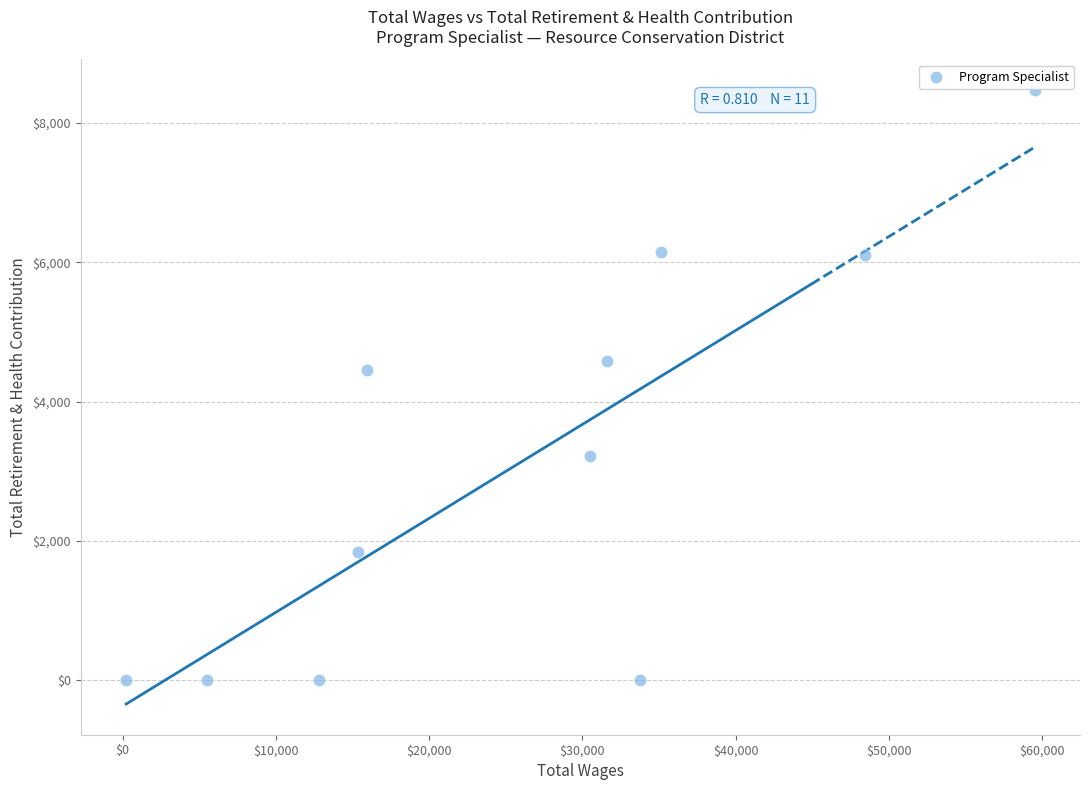

What is the range of X values (max minus min)?

59276